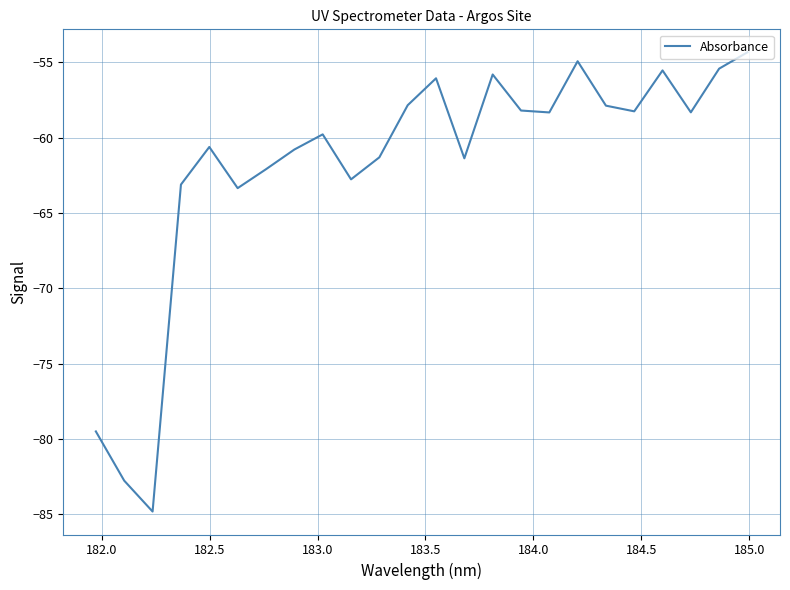

What is the greatest value displayed?

-54.3